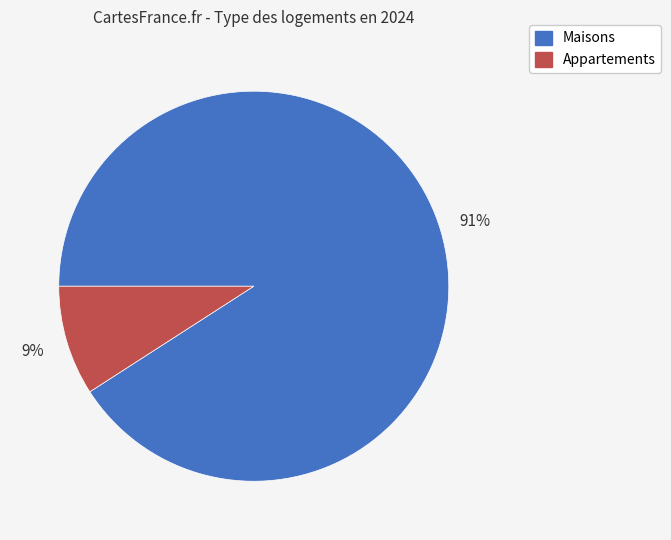

To the nearest percent, what is the difference between the largest and smallest slice percentages?

82%